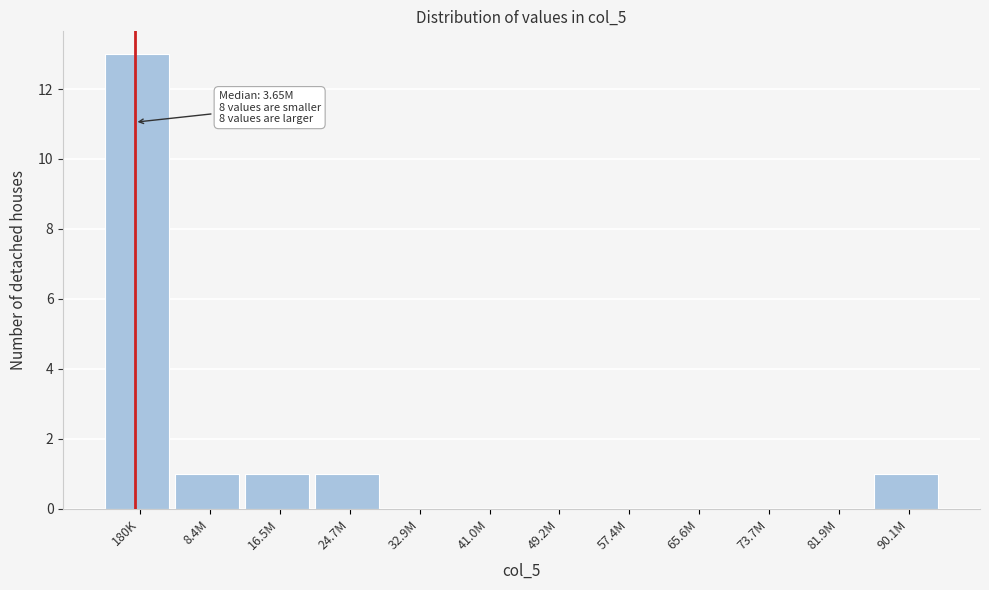

Reading right to left, list all the values displayed in this chart.

90.1M=1	81.9M=0	73.7M=0	65.6M=0	57.4M=0	49.2M=0	41.0M=0	32.9M=0	24.7M=1	16.5M=1	8.4M=1	180K=13